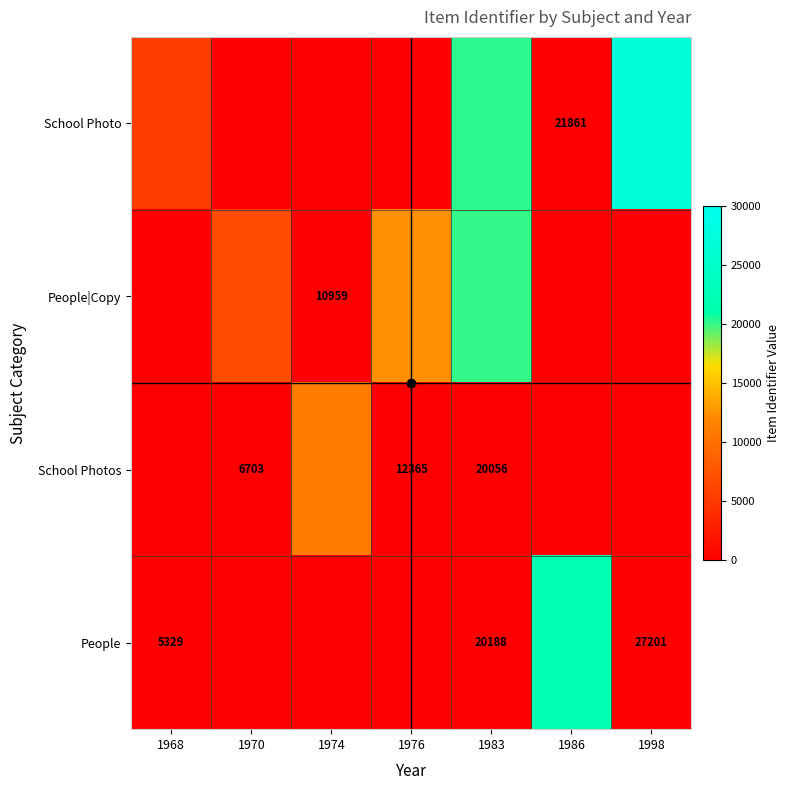

Rank the categories by School Photo value from lowest to highest.

1970, 1974, 1976, 1986, 1968, 1983, 1998